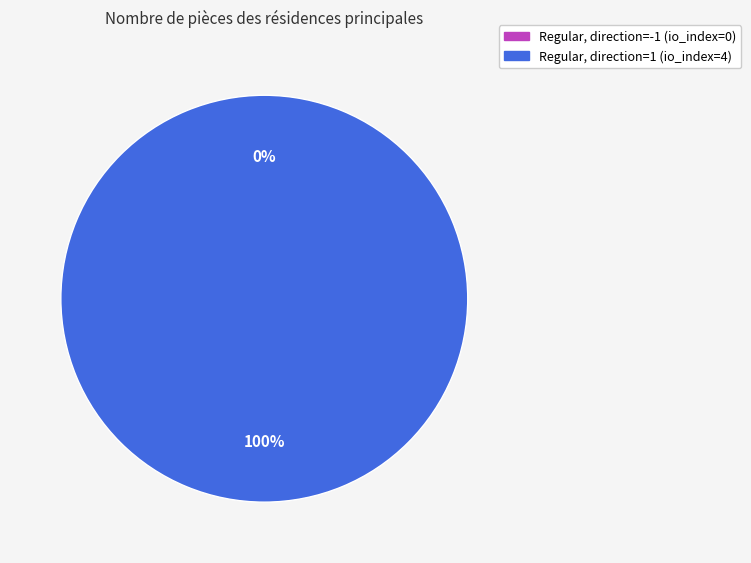

To the nearest percent, what is the combined percentage of direction=-1, io_index=0 and direction=1, io_index=4?

100%